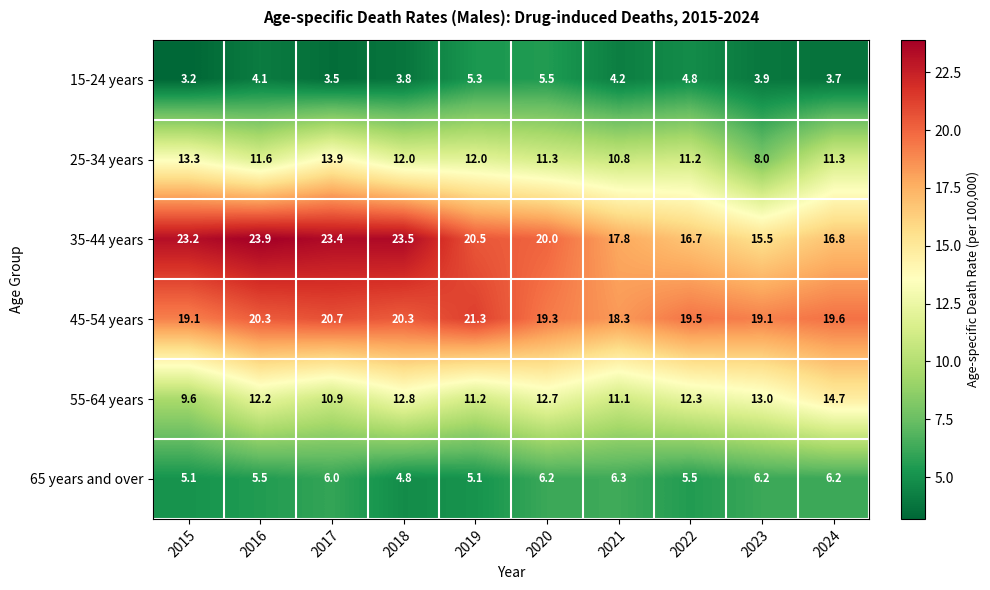

How many series are shown in this chart?

6